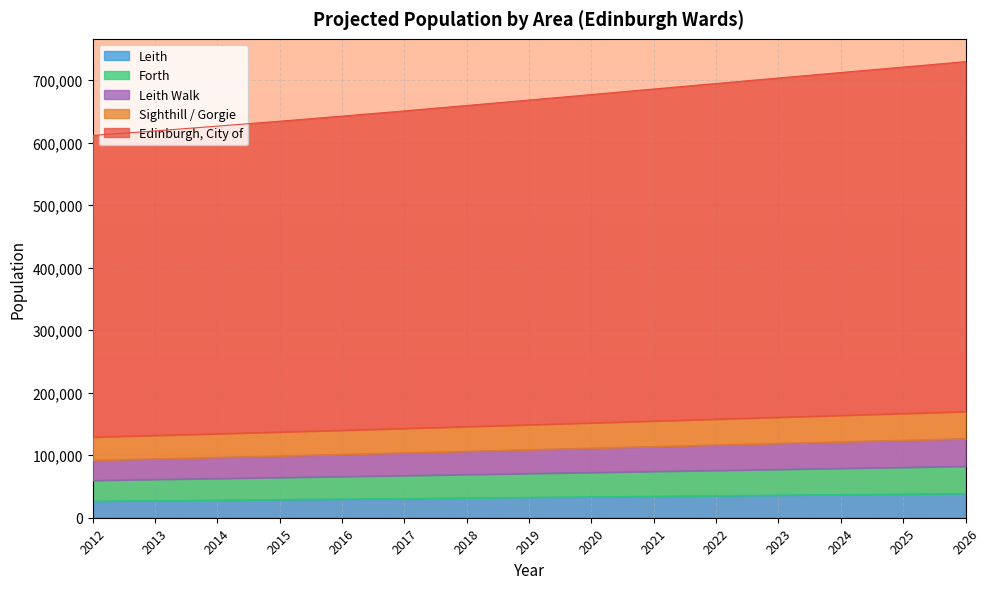

What is the highest value of the Leith series?

38871